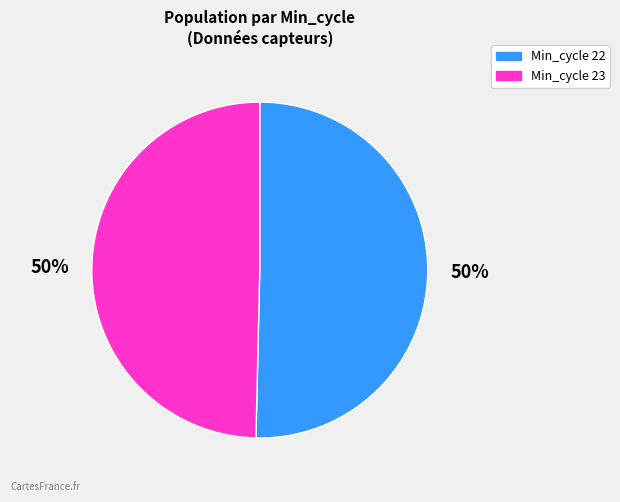

Approximately how many times larger is the value at Min_cycle 22 compared to Min_cycle 23?

1.0